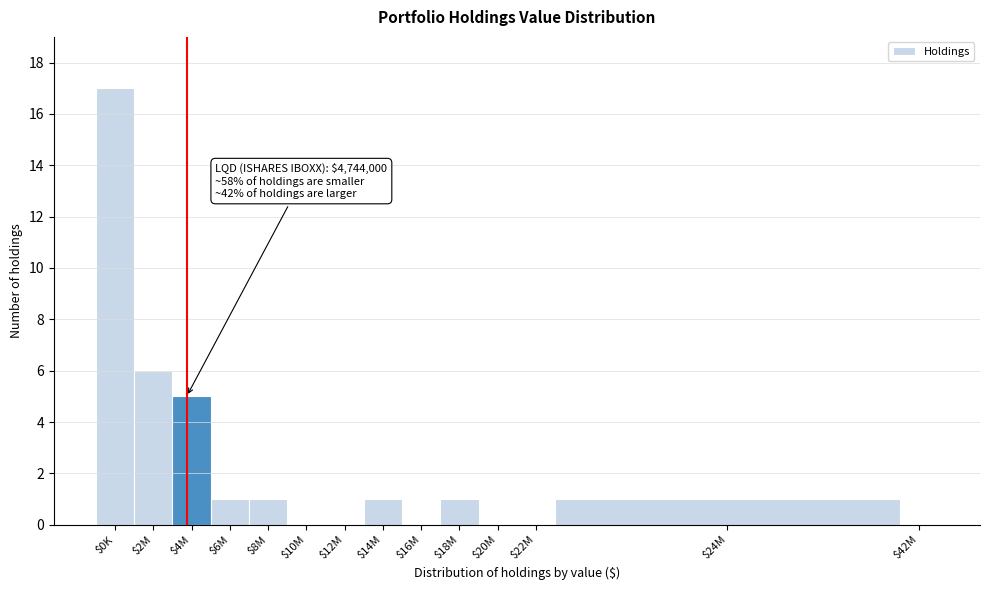

At which label is the value closest to 8?

$2M